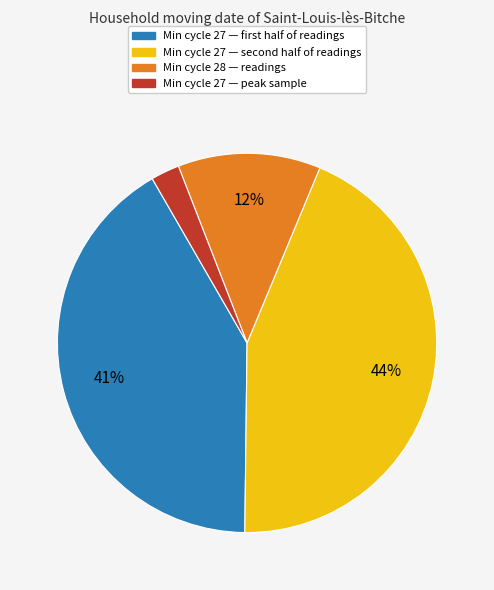

Is there a majority slice in this chart?

No